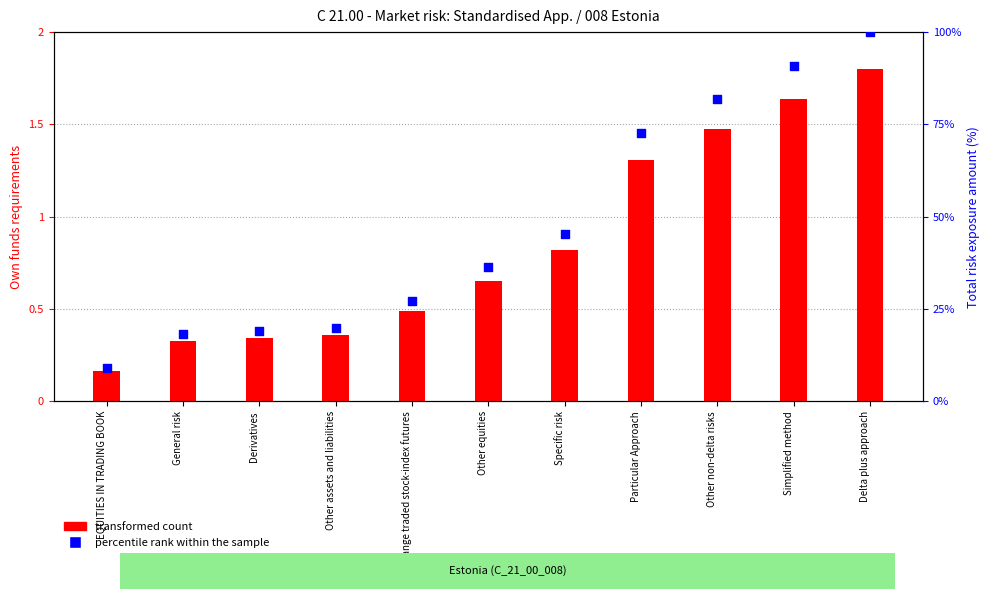

Which series has the largest Y range (max minus min)?

percentile rank within the sample